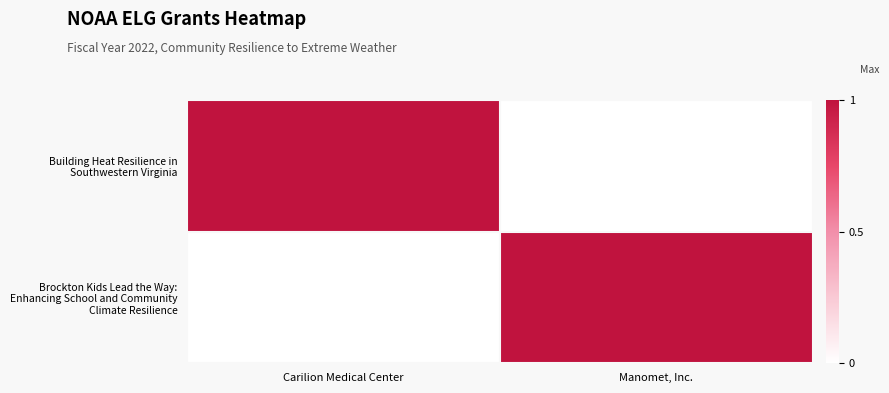

What is the spread (max minus min) of values at Carilion Medical Center?

1